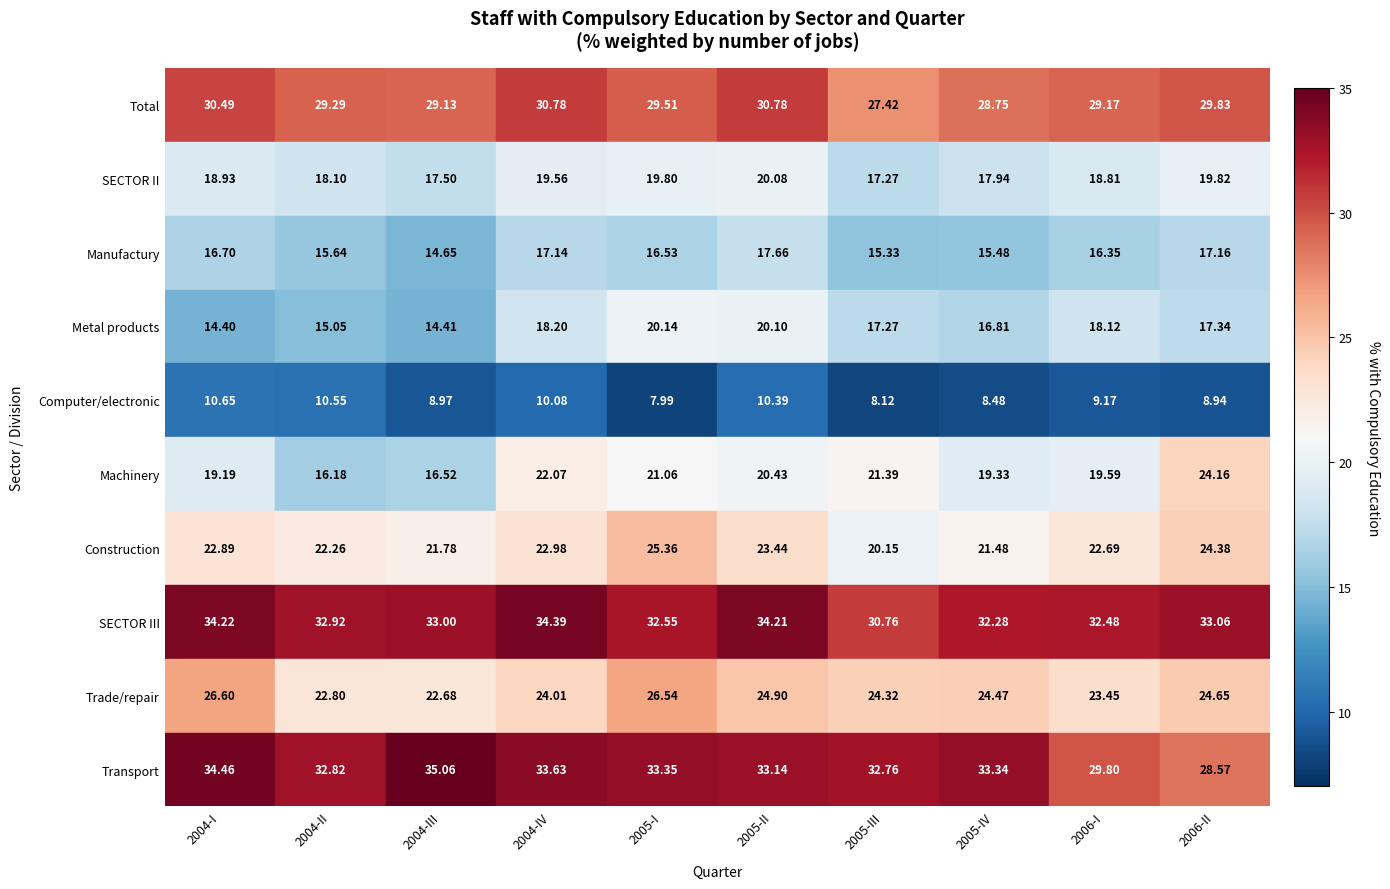

Is the value of Computer/electronic at 2004-I greater than the value of Transport at 2006-I?

No